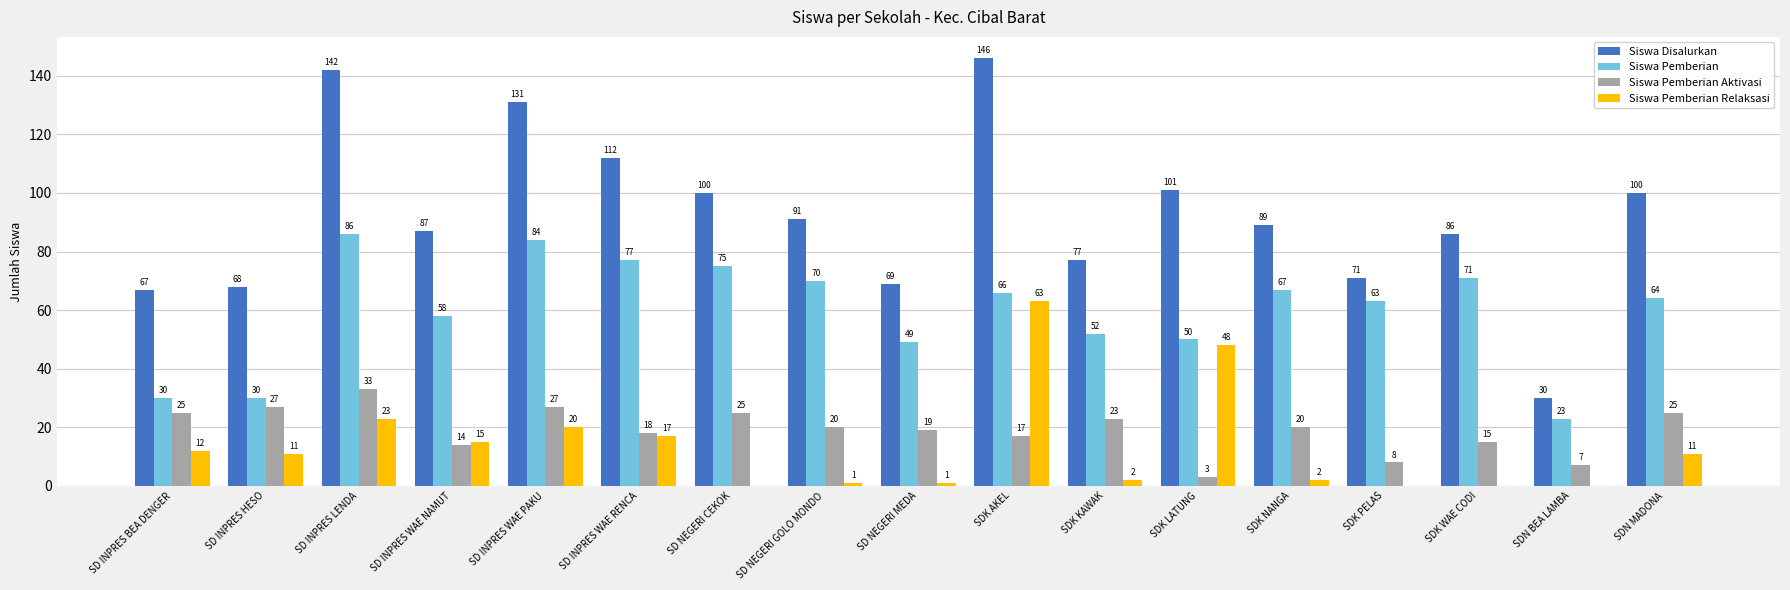

The Siswa Pemberian Aktivasi series shows 33 at SD INPRES BEA DENGER. True or false?

False